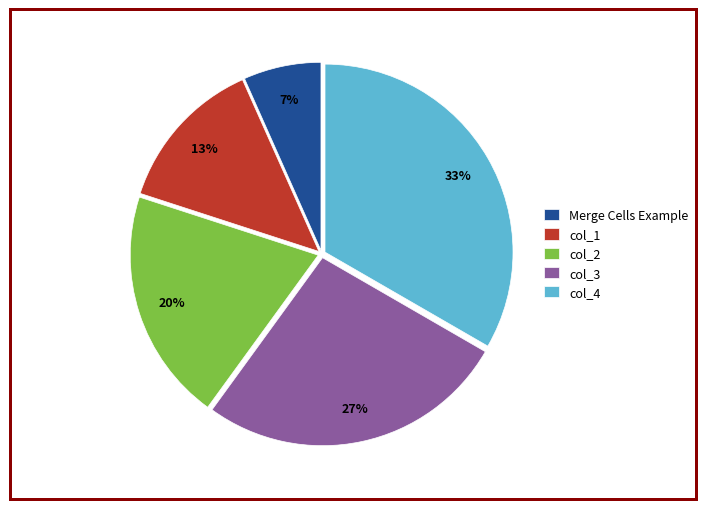

Is it true that col_1 is 2% of the pie?

False